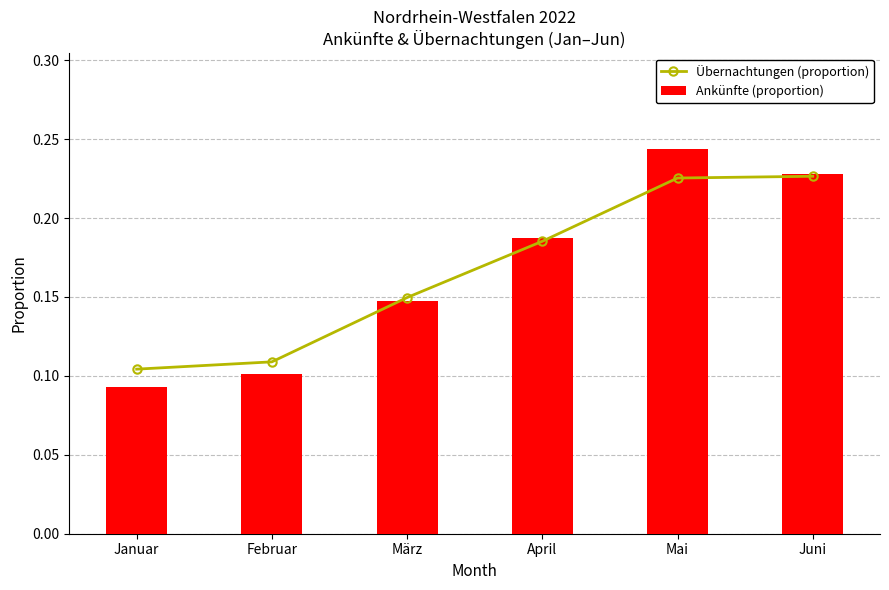

What position from the left is Juni?

6